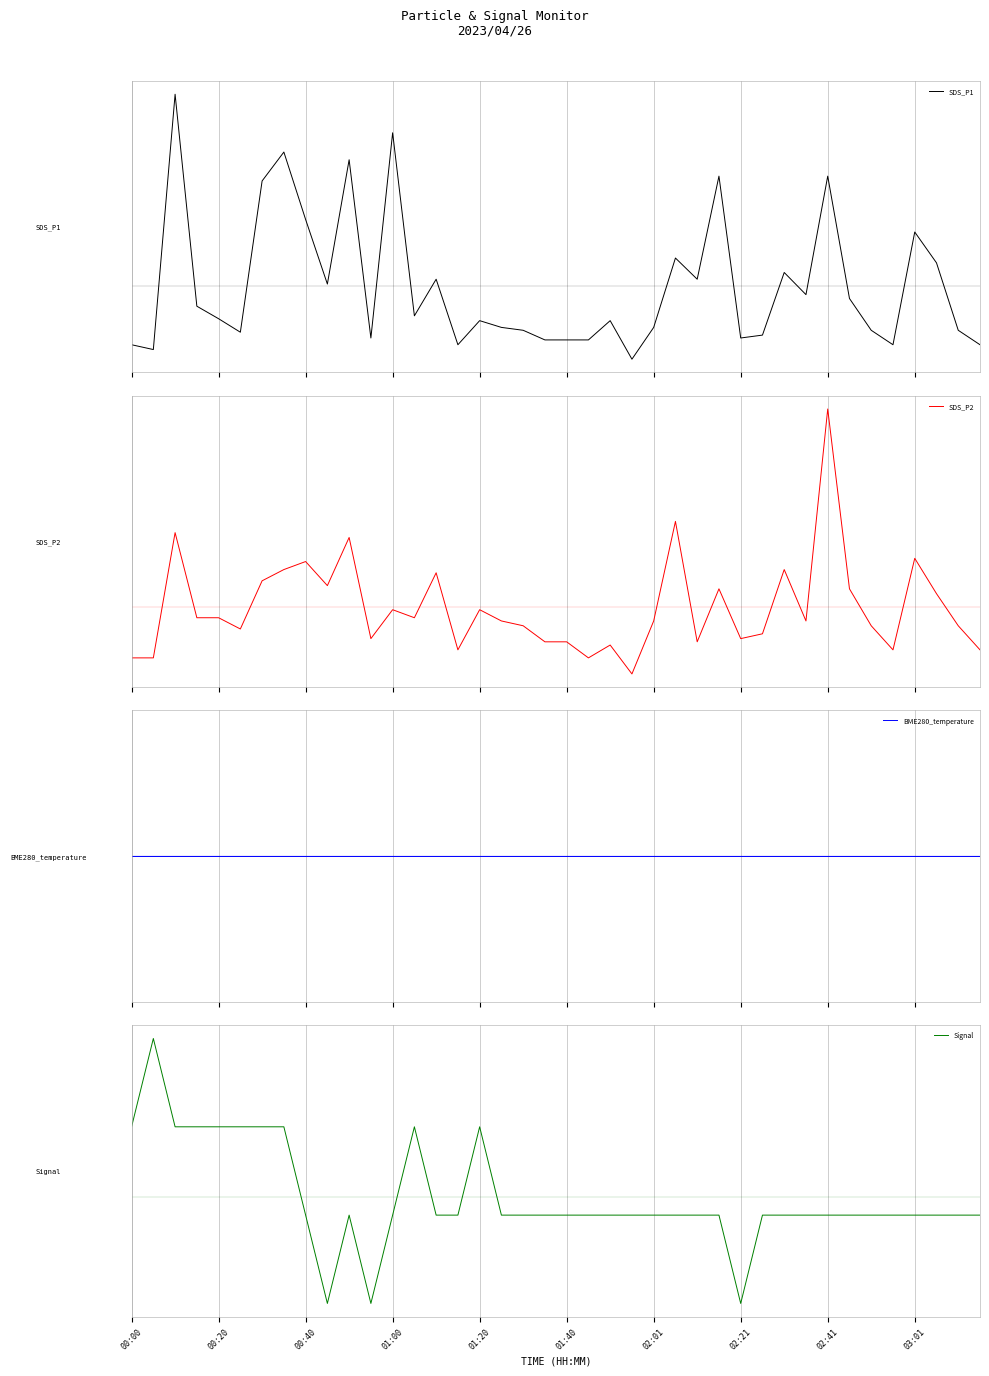

What position from the left is 03:01?

37